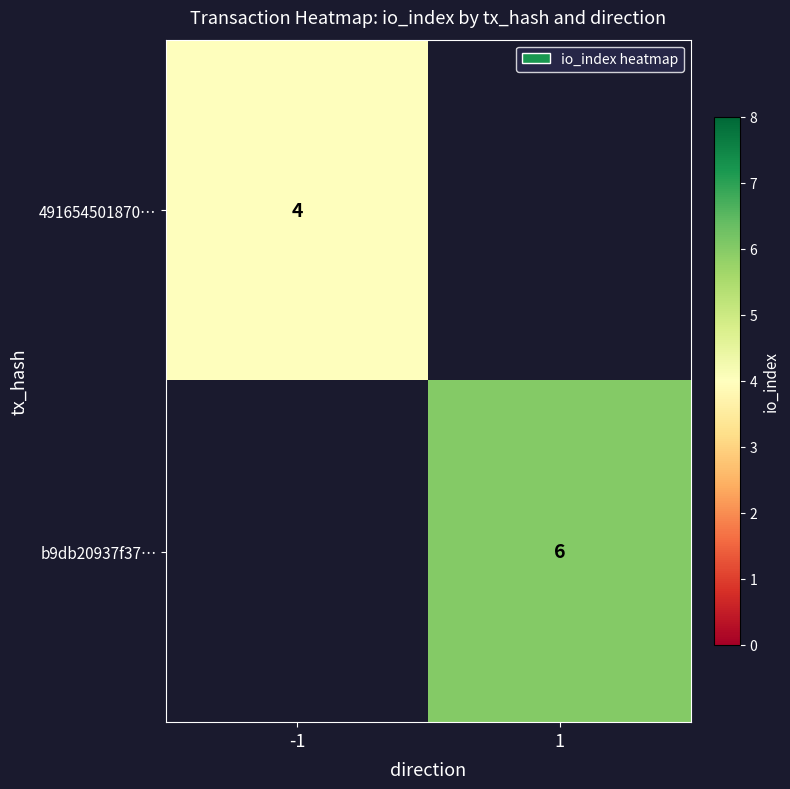

At how many categories does at least one series exceed 5?

1